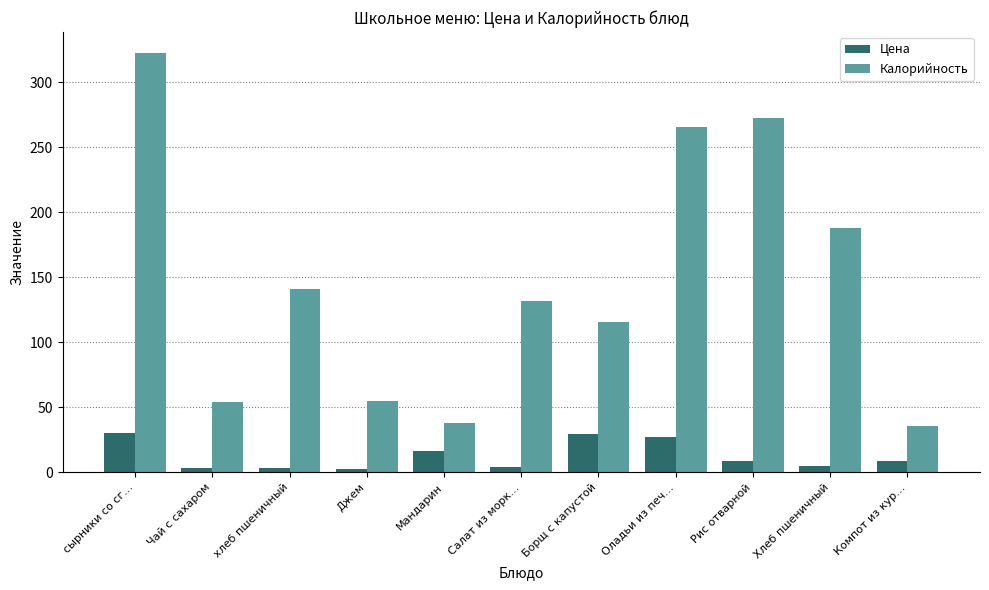

What is the minimum value for Цена?

2.6